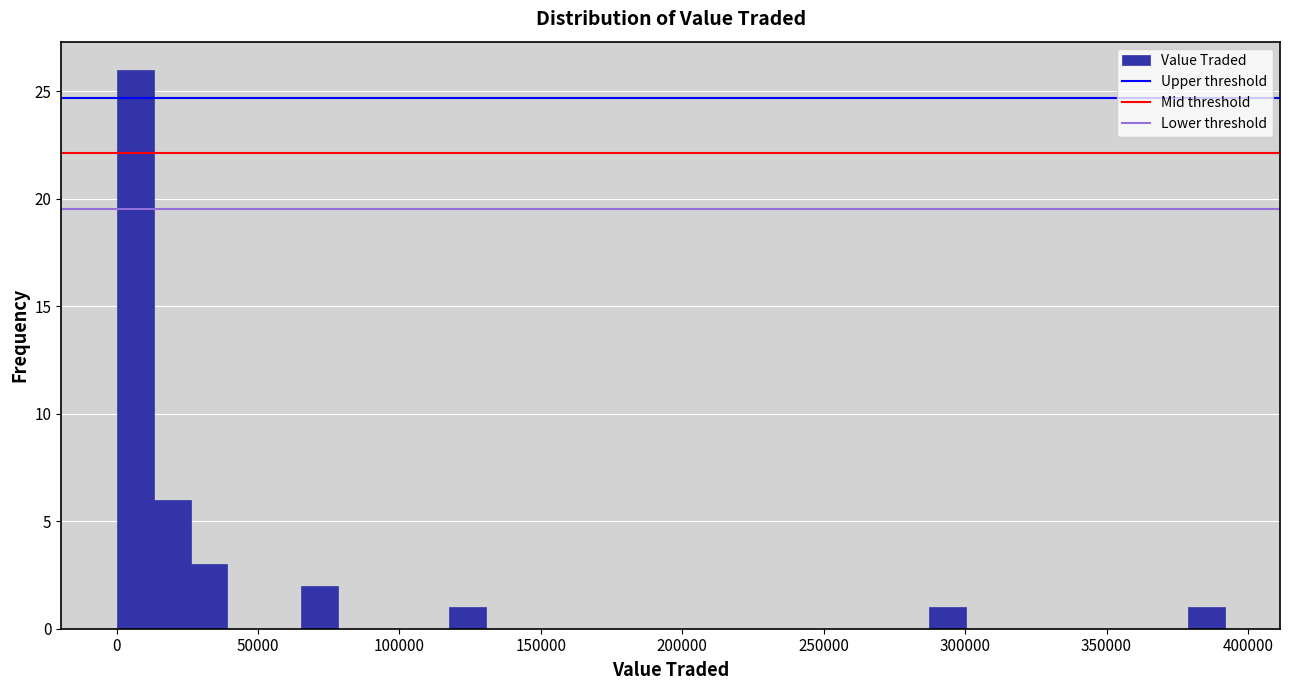

Read against the x-axis, roughly where is the centre of the tallest bar?

5000